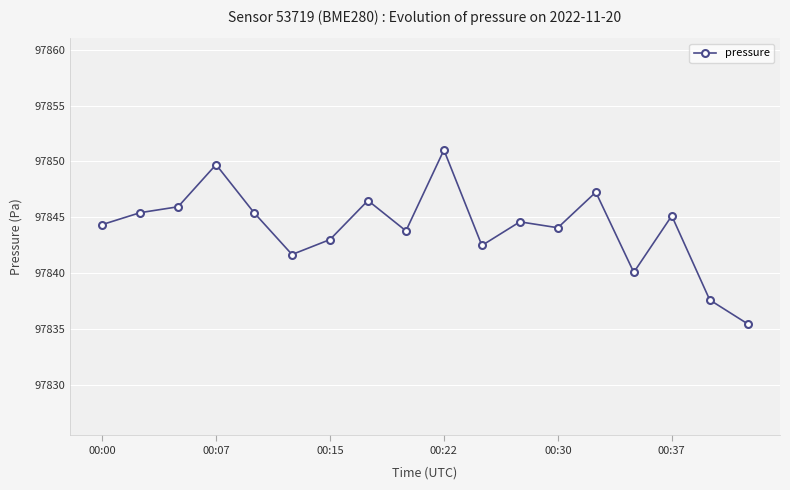

What is the value of the 5th point from the left?

97845.4